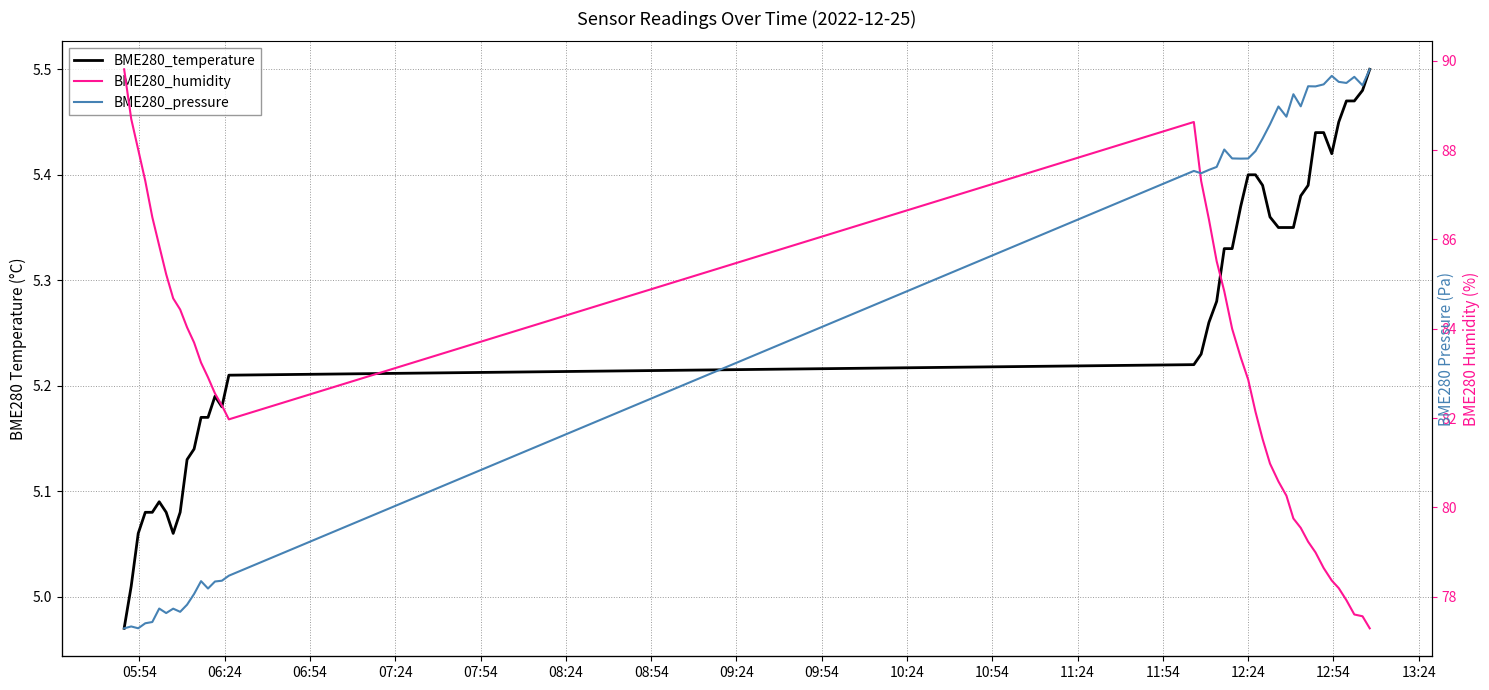

True or false: BME280_humidity and BME280_temperature cross at least once.

False